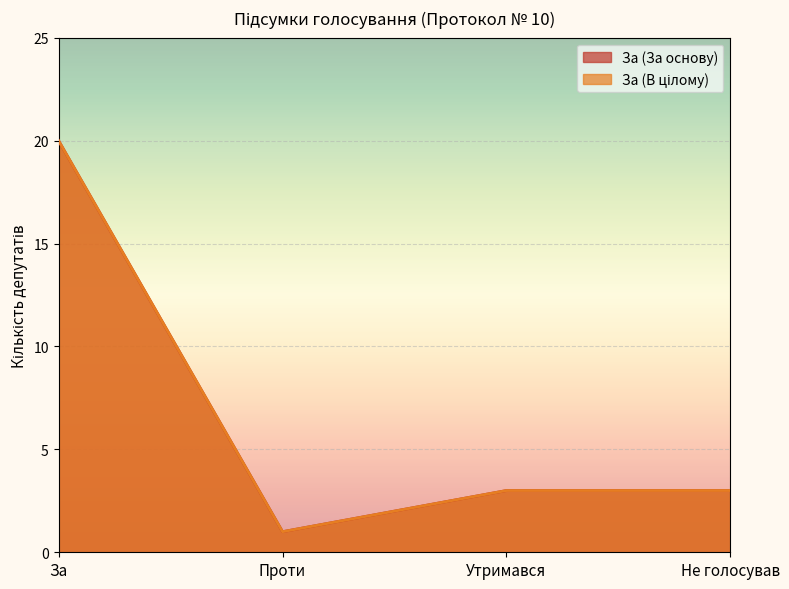

At which category does За (В цілому) reach its first local valley?

Проти